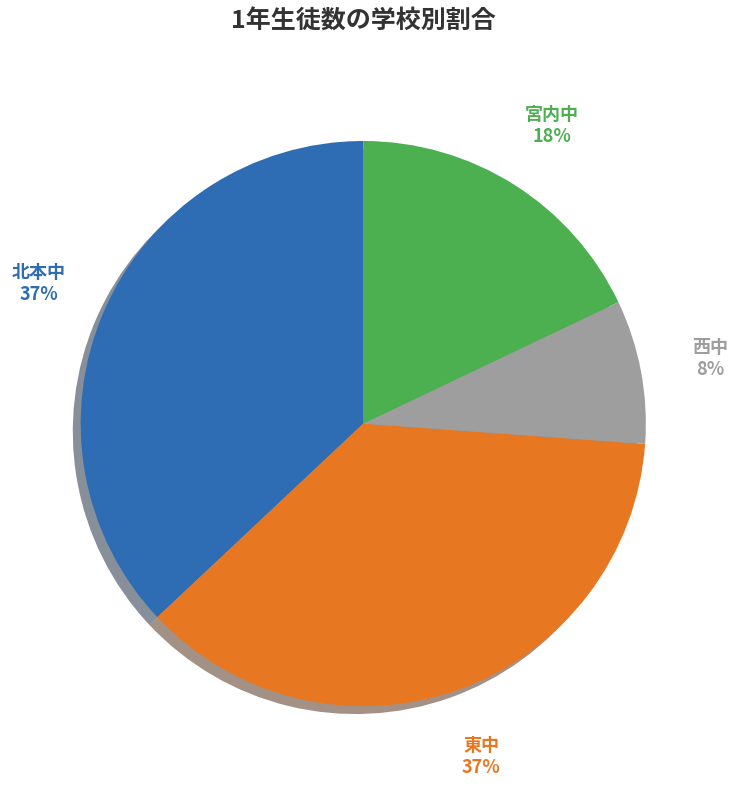

To the nearest percent, what is the difference between the largest and smallest slice percentages?

29%